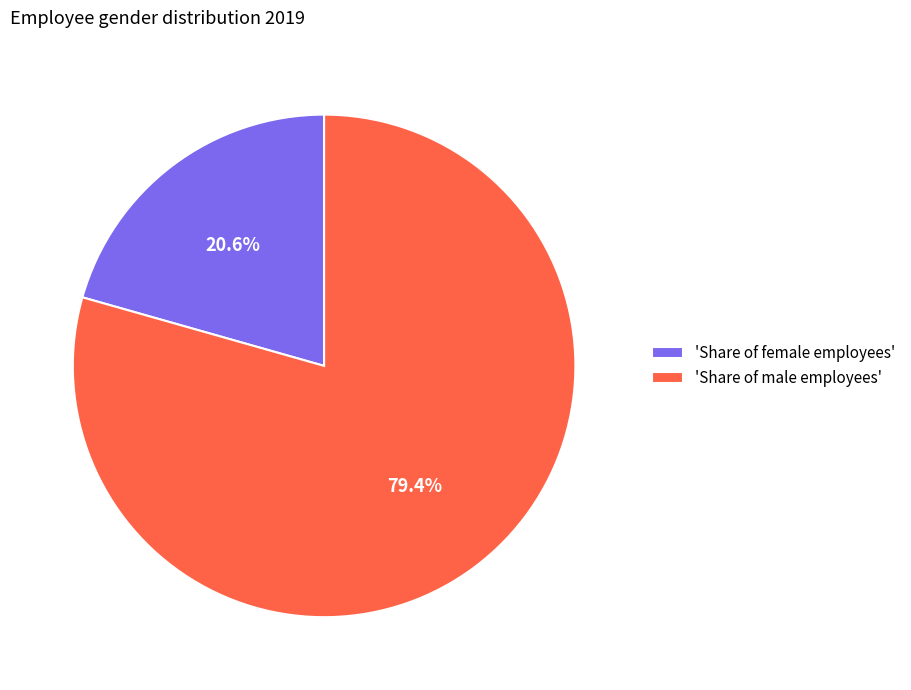

What is the total percentage of 'Share of female employees' and 'Share of male employees'?

100.0%